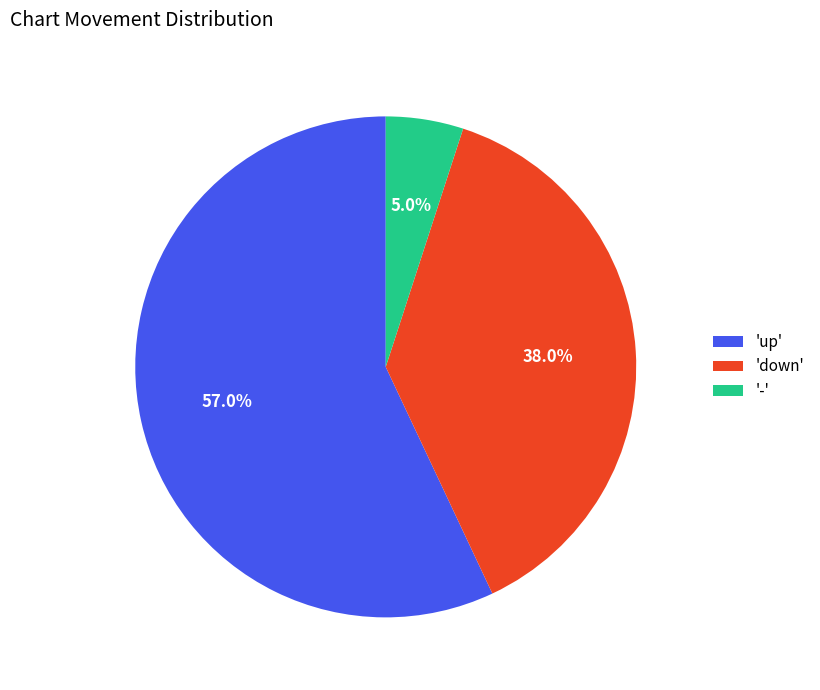

Is the sum of 'up' and '-' greater than half?

Yes